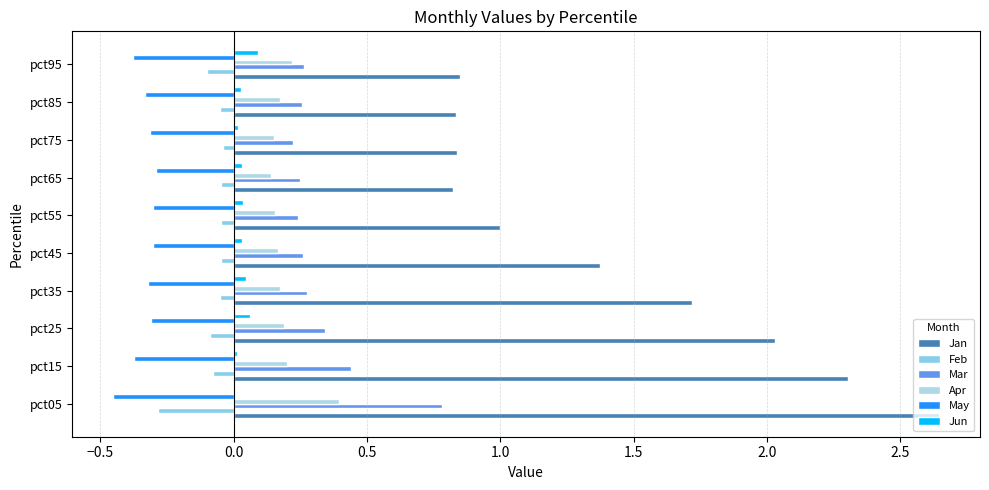

Are the bars horizontal?

Yes